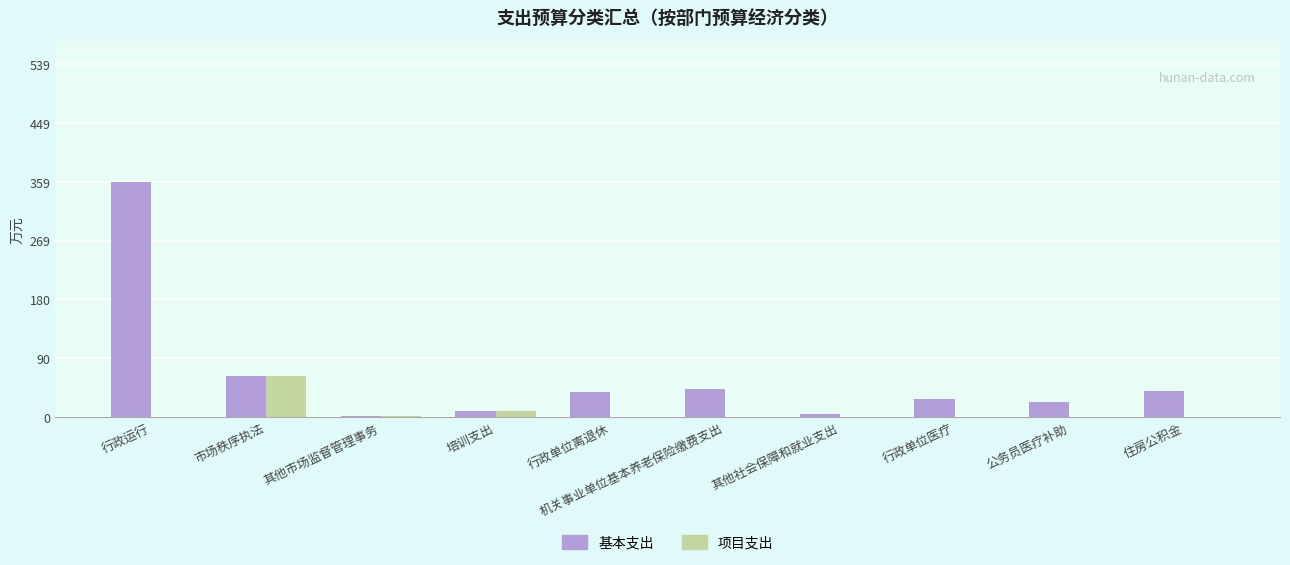

At which category is the sum across all series the highest?

行政运行